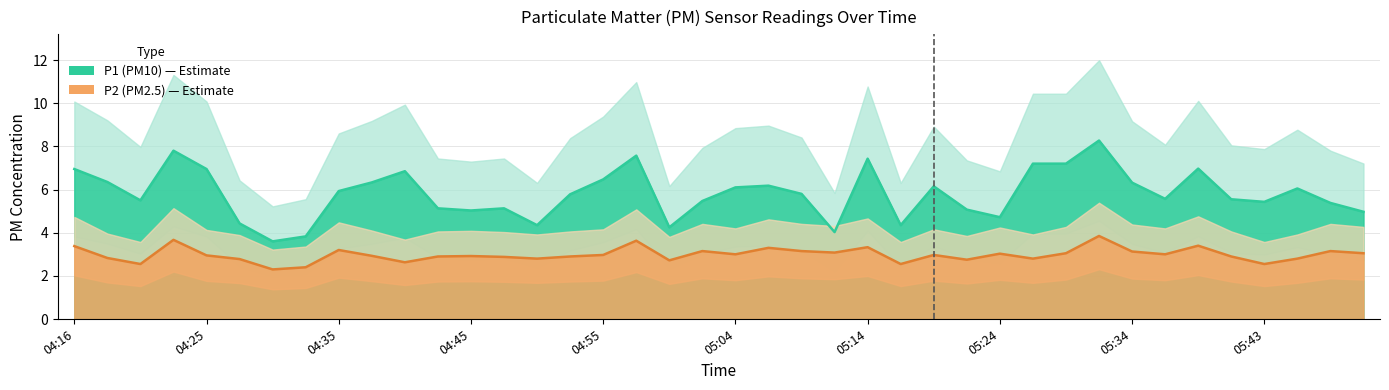

Which category has the highest value in the P1 (PM10) series?

31